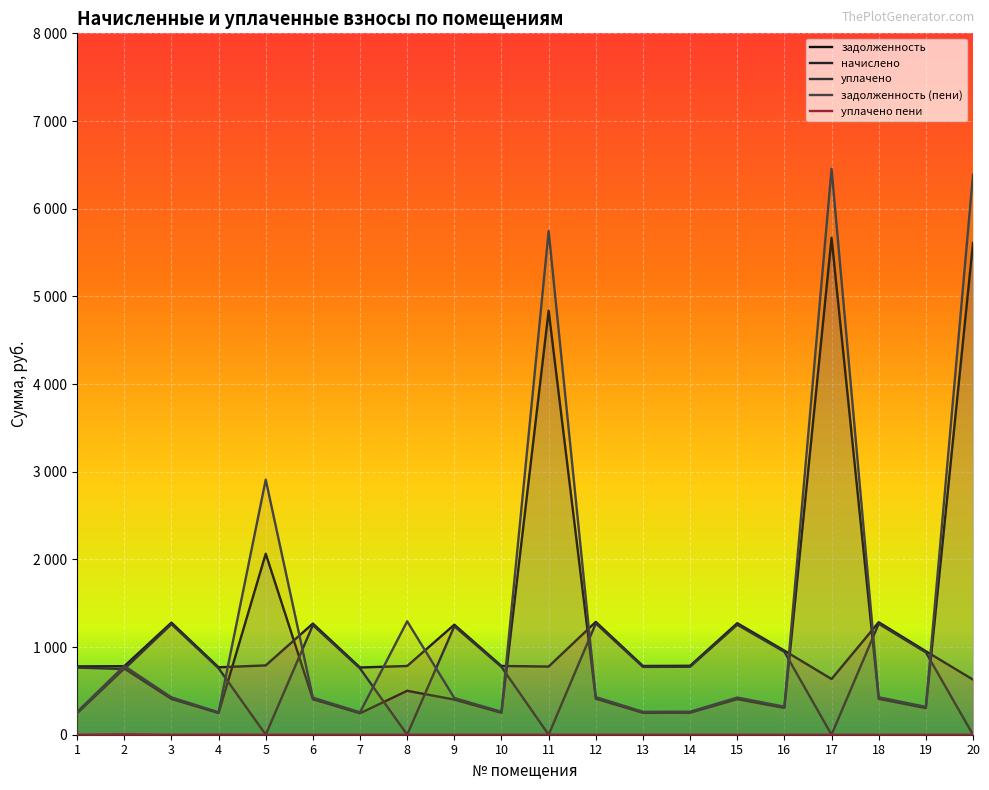

What is the spread (max minus min) of values at 18?

1283.0